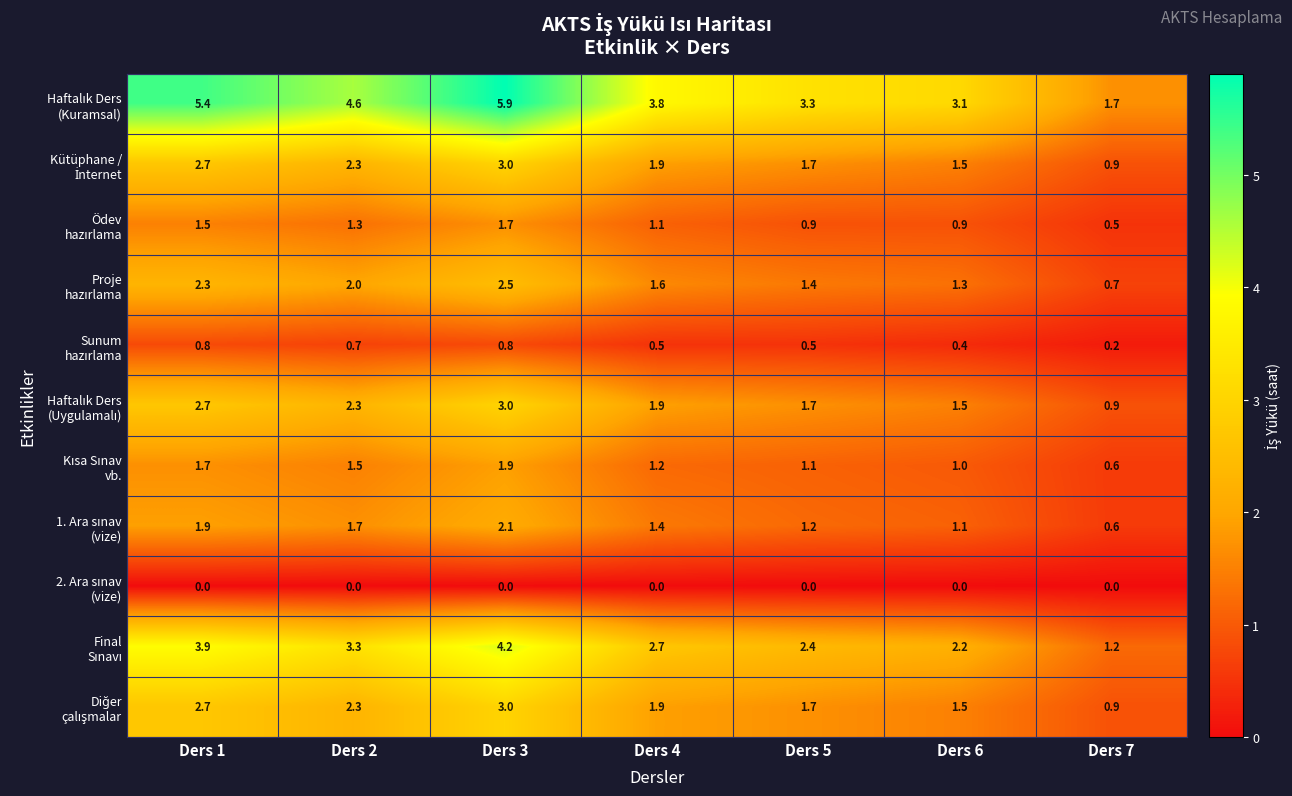

What is the difference between the highest and lowest values at Ders 4?

3.8